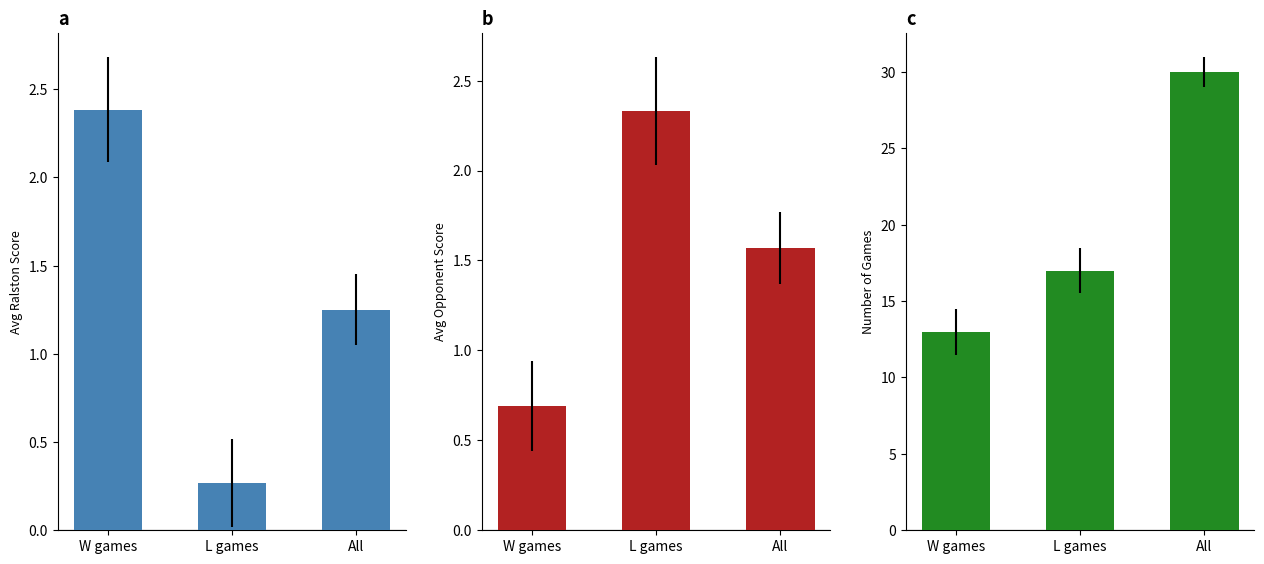

The Avg Opponent Score series shows 1.6 at All. True or false?

True